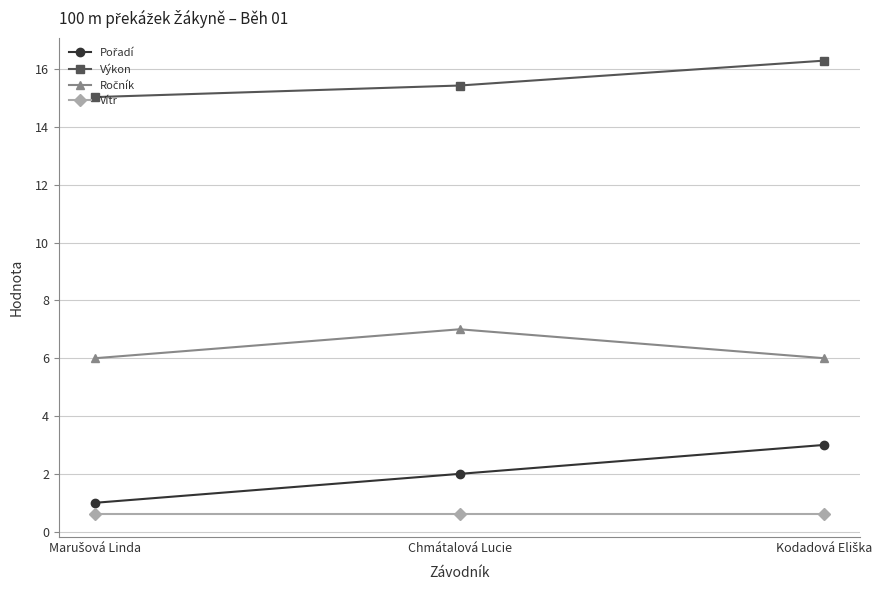

What is the average value of the Vítr series?

0.6